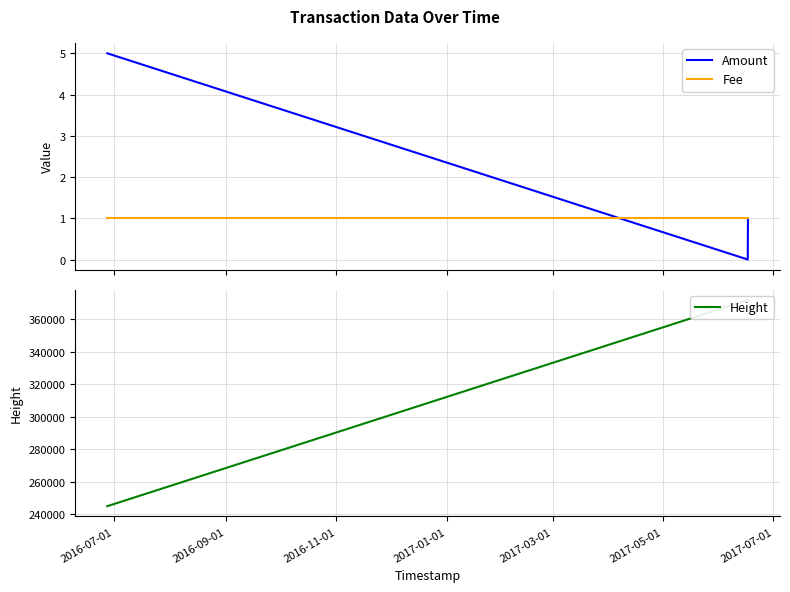

List the series in order of their peak value, highest first.

Height, Amount, Fee